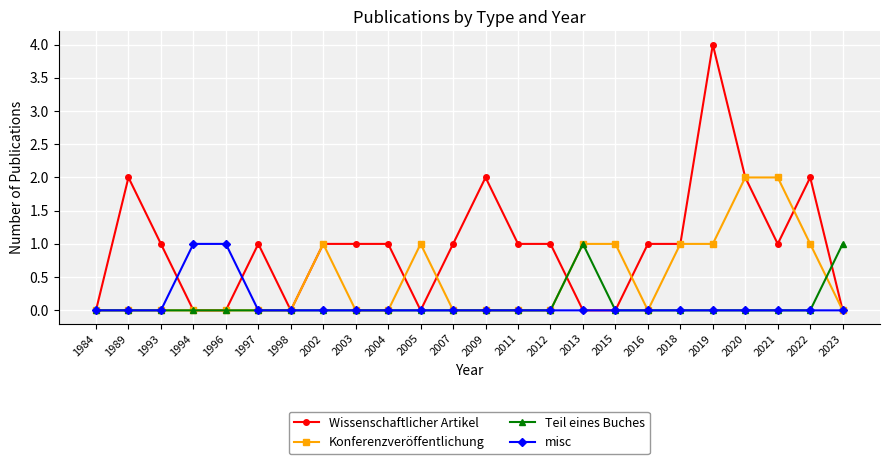

Is it true that Konferenzveröffentlichung equals 1 at 2005?

True